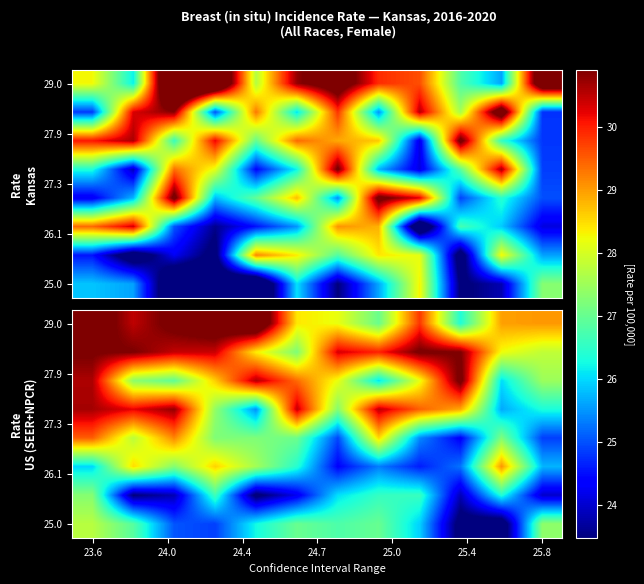

How many categories are shown in the chart?

12